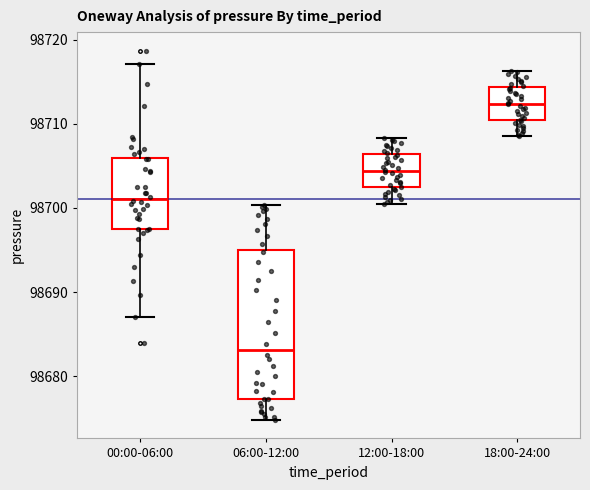

Which box is the tallest, from its lower edge to its upper edge?

06:00-12:00